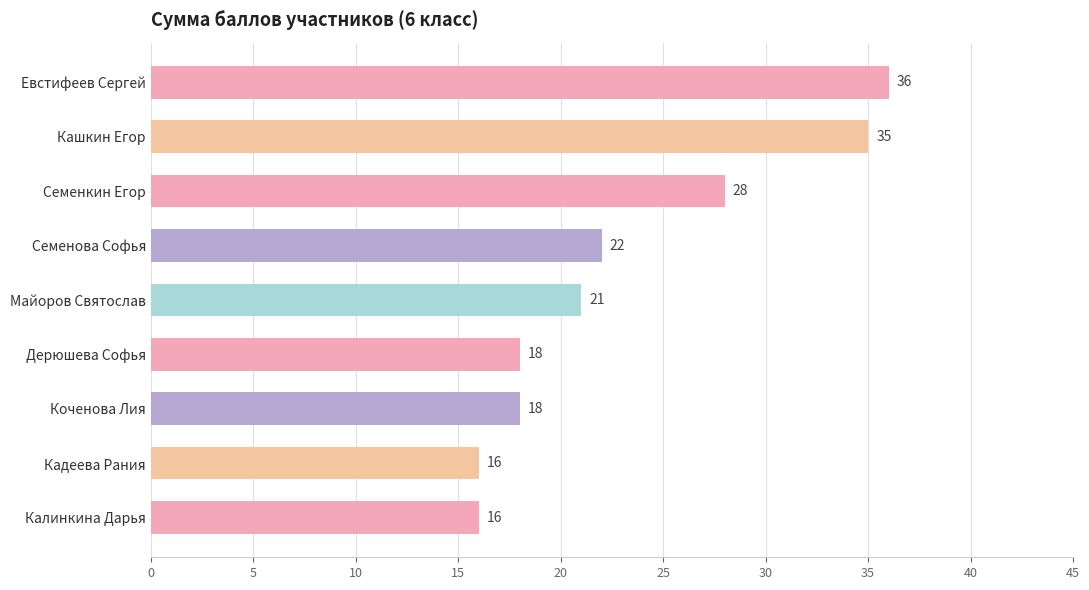

Which label corresponds to the largest value in the chart?

Евстифеев Сергей